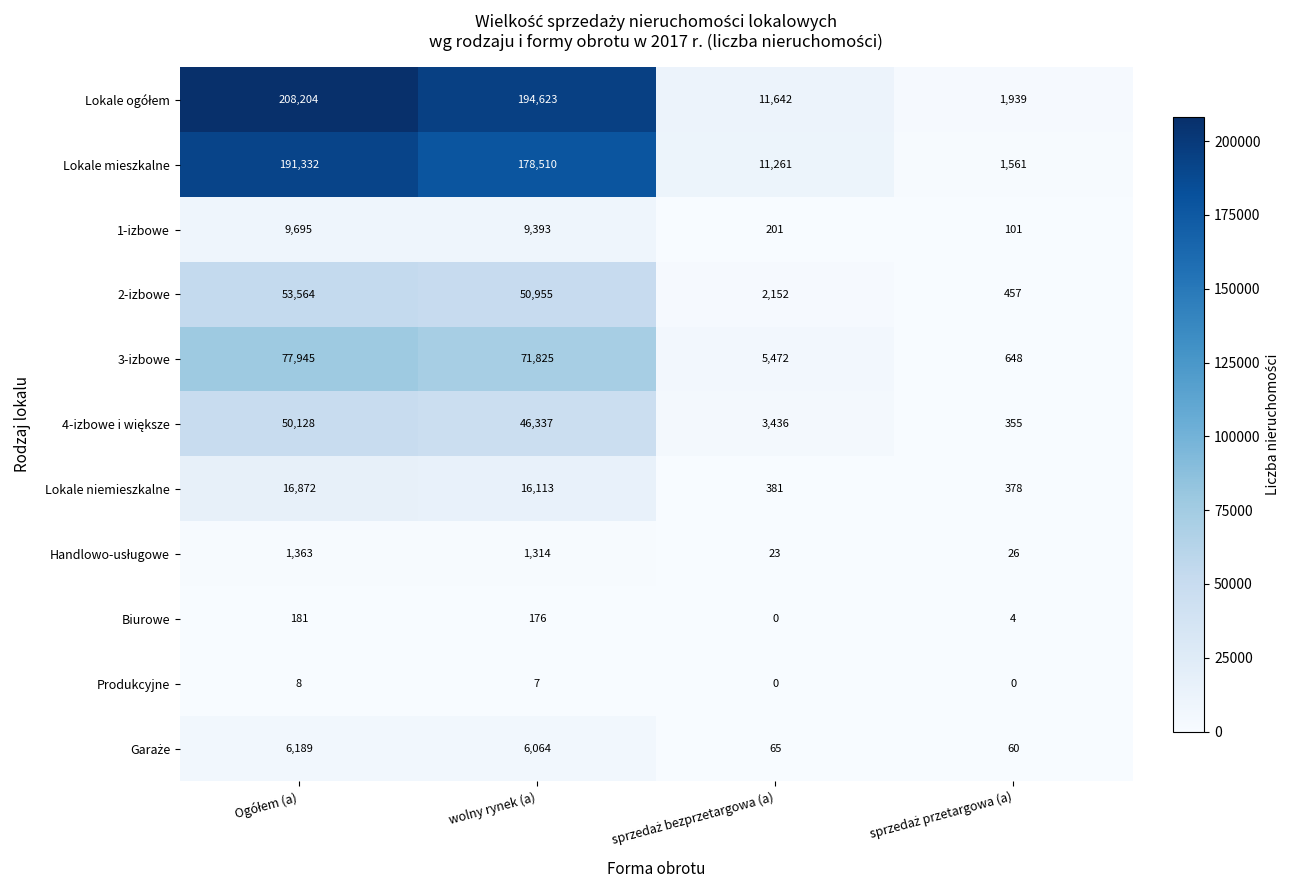

Where is 1-izbowe nearest to the value 4898?

wolny rynek (a)